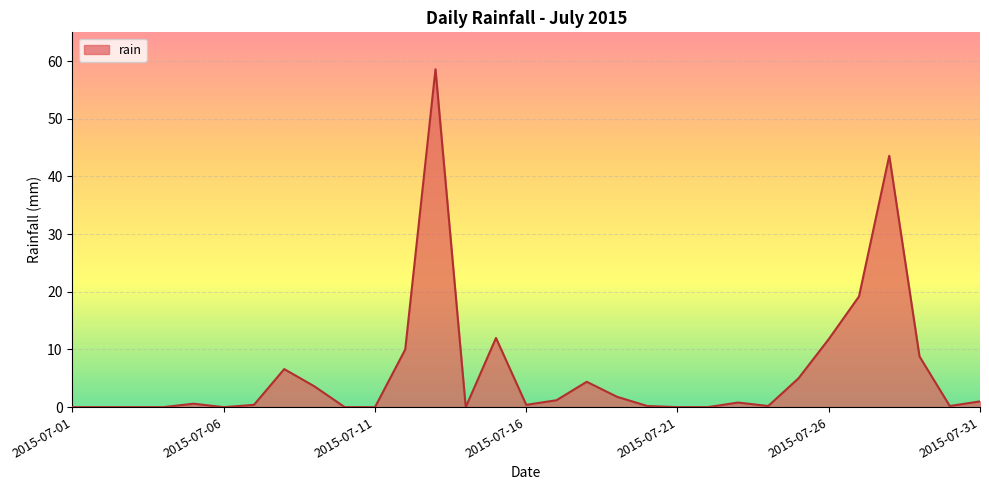

What is the greatest value displayed?

58.6